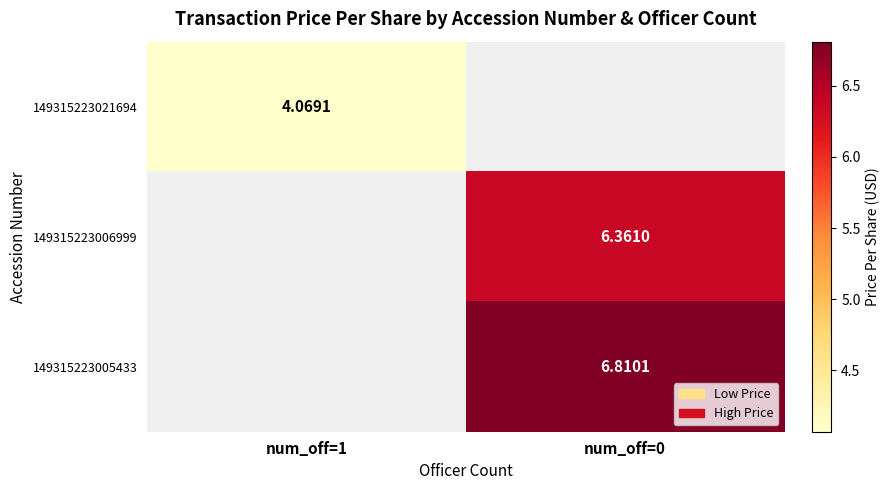

At which label is 149315223021694 closest to 4?

num_off=1